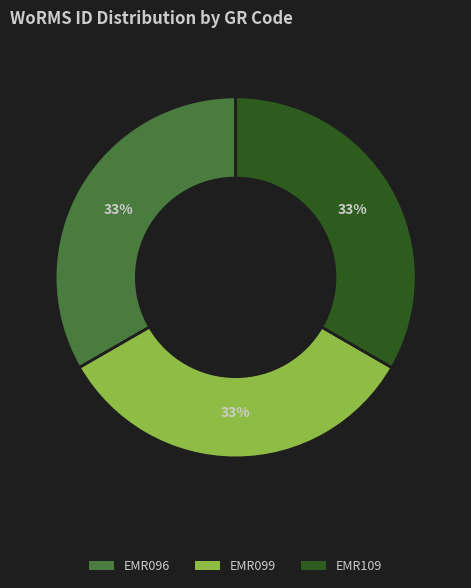

How many slices are in this pie chart?

3